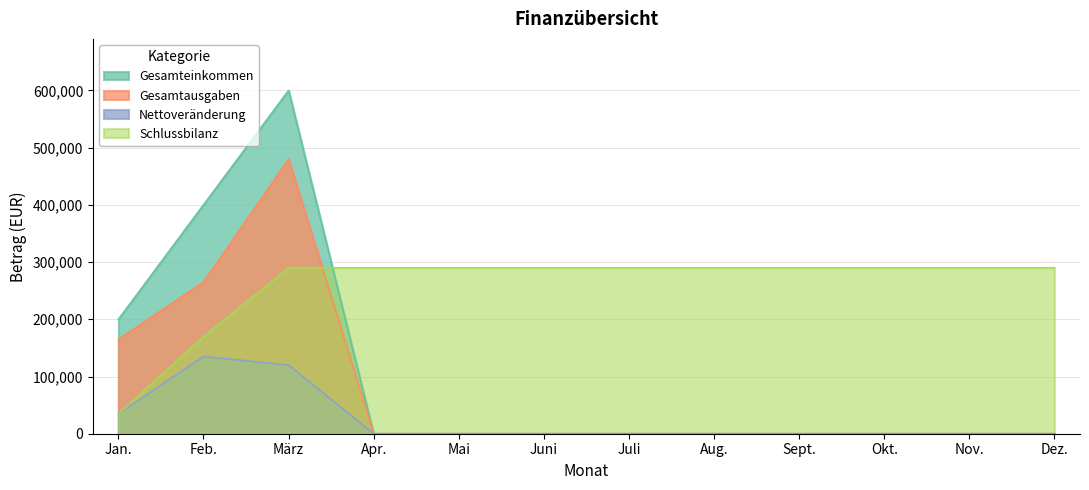

Reading left to right, extract all data points from this chart.

Gesamteinkommen: 200000	400000	600000	0	0	0	0	0	0	0	0	0
Gesamtausgaben: 165000	265000	480000	0	0	0	0	0	0	0	0	0
Nettoveränderung: 35000	135000	120000	0	0	0	0	0	0	0	0	0
Schlussbilanz: 35000	170000	290000	290000	290000	290000	290000	290000	290000	290000	290000	290000